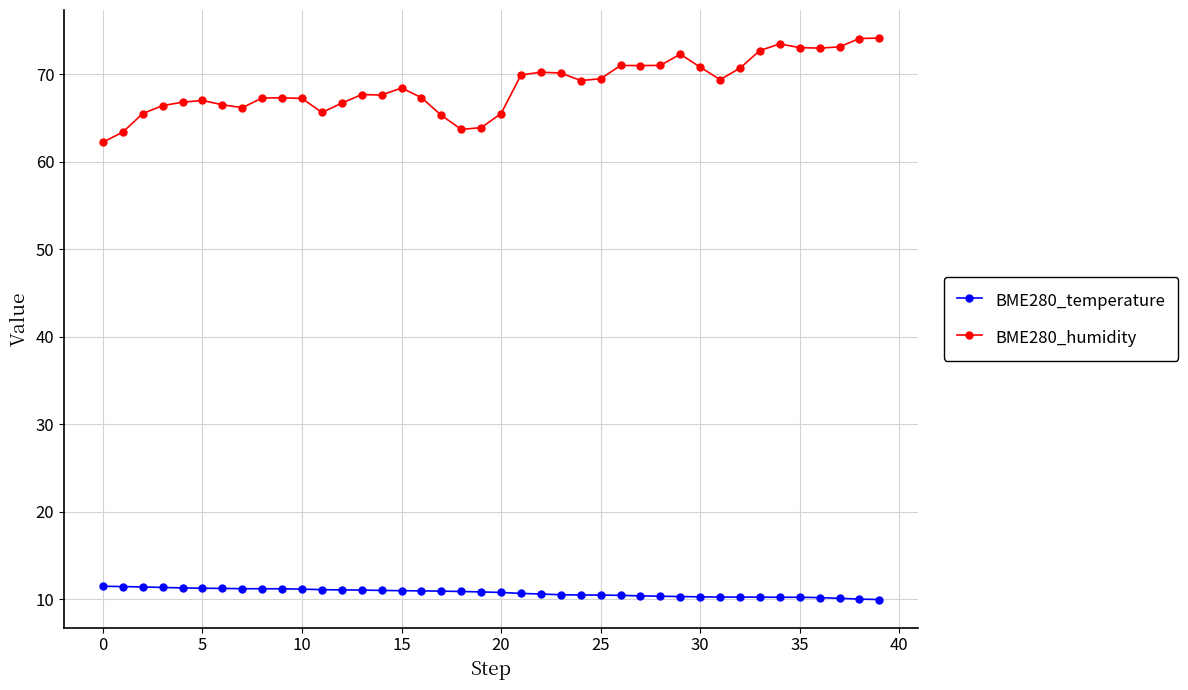

True or false: BME280_humidity and BME280_temperature intersect in this chart.

False